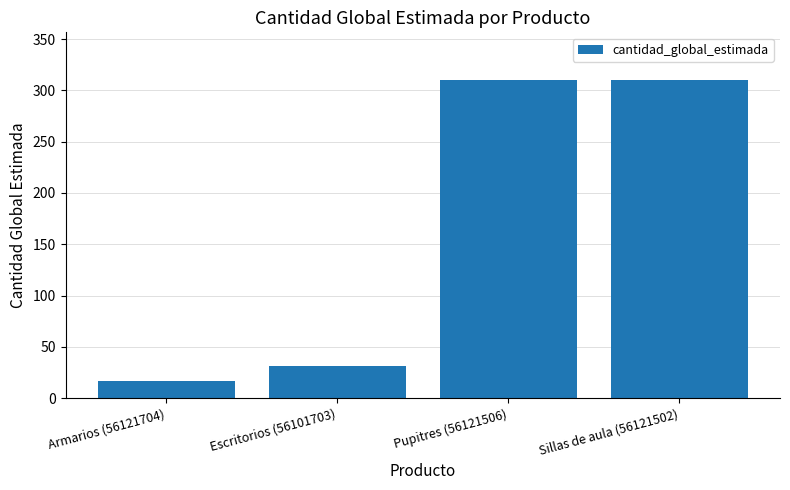

What is the change in value from Armarios (56121704) to Pupitres (56121506)?

+293